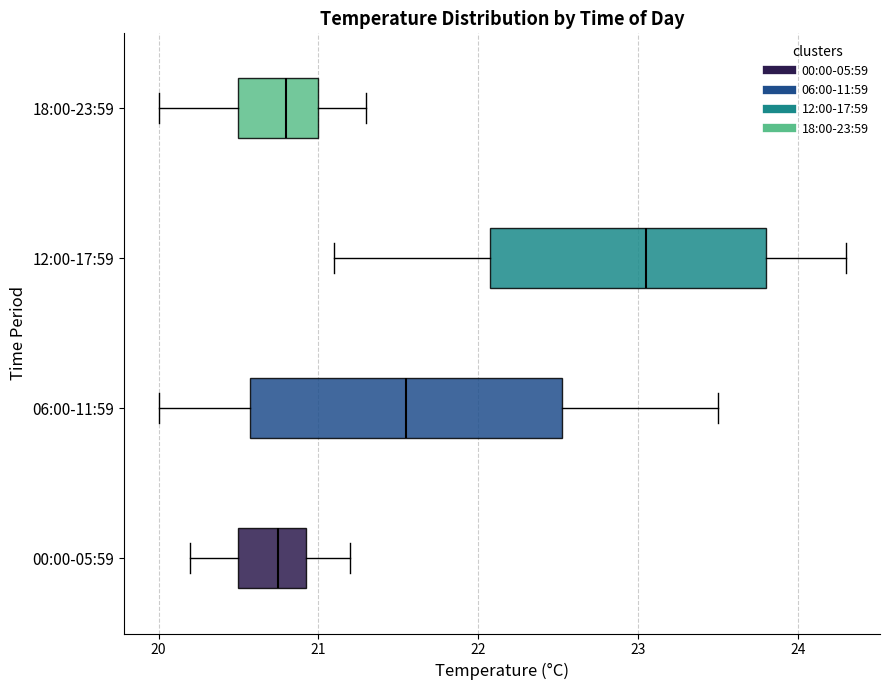

Reading bottom to top, transcribe this box plot: for each box, give where its median line is, the range the box spans, and where its two whiskers end, as read against the x-axis. The values are not printed on the chart, so give them approximately, as read against the axis.

00:00-05:59: median 20.8, box 20.5 to 20.9, whiskers 20.2 to 21.2
06:00-11:59: median 21.6, box 20.6 to 22.5, whiskers 20.0 to 23.5
12:00-17:59: median 23.1, box 22.1 to 23.8, whiskers 21.1 to 24.3
18:00-23:59: median 20.8, box 20.5 to 21.0, whiskers 20.0 to 21.3